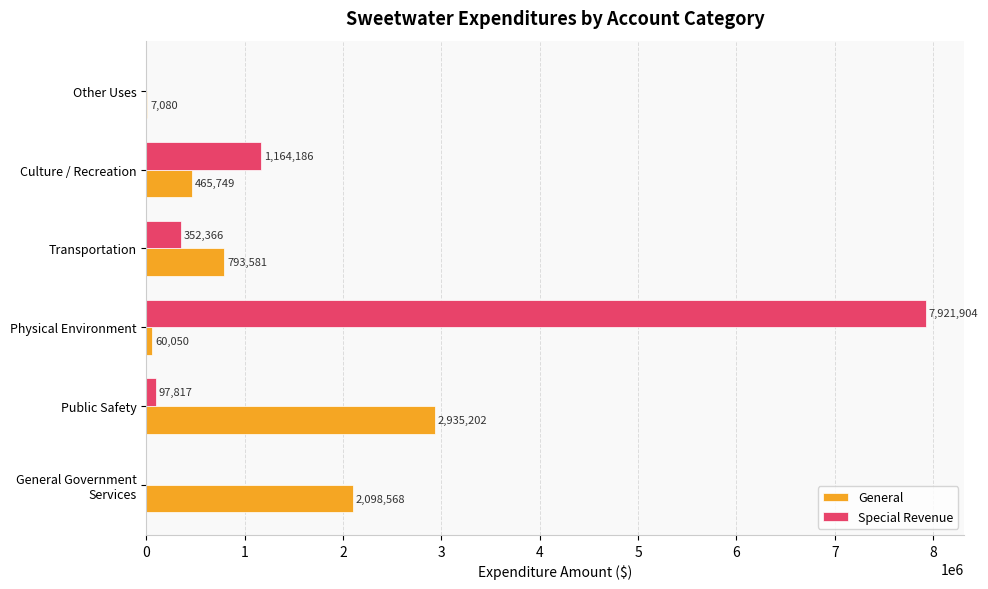

At which category is the sum across all series the highest?

Physical Environment